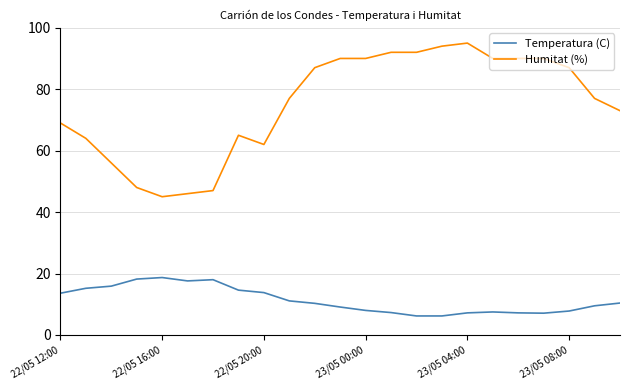

Which series has the largest total across all categories?

Humitat (%)